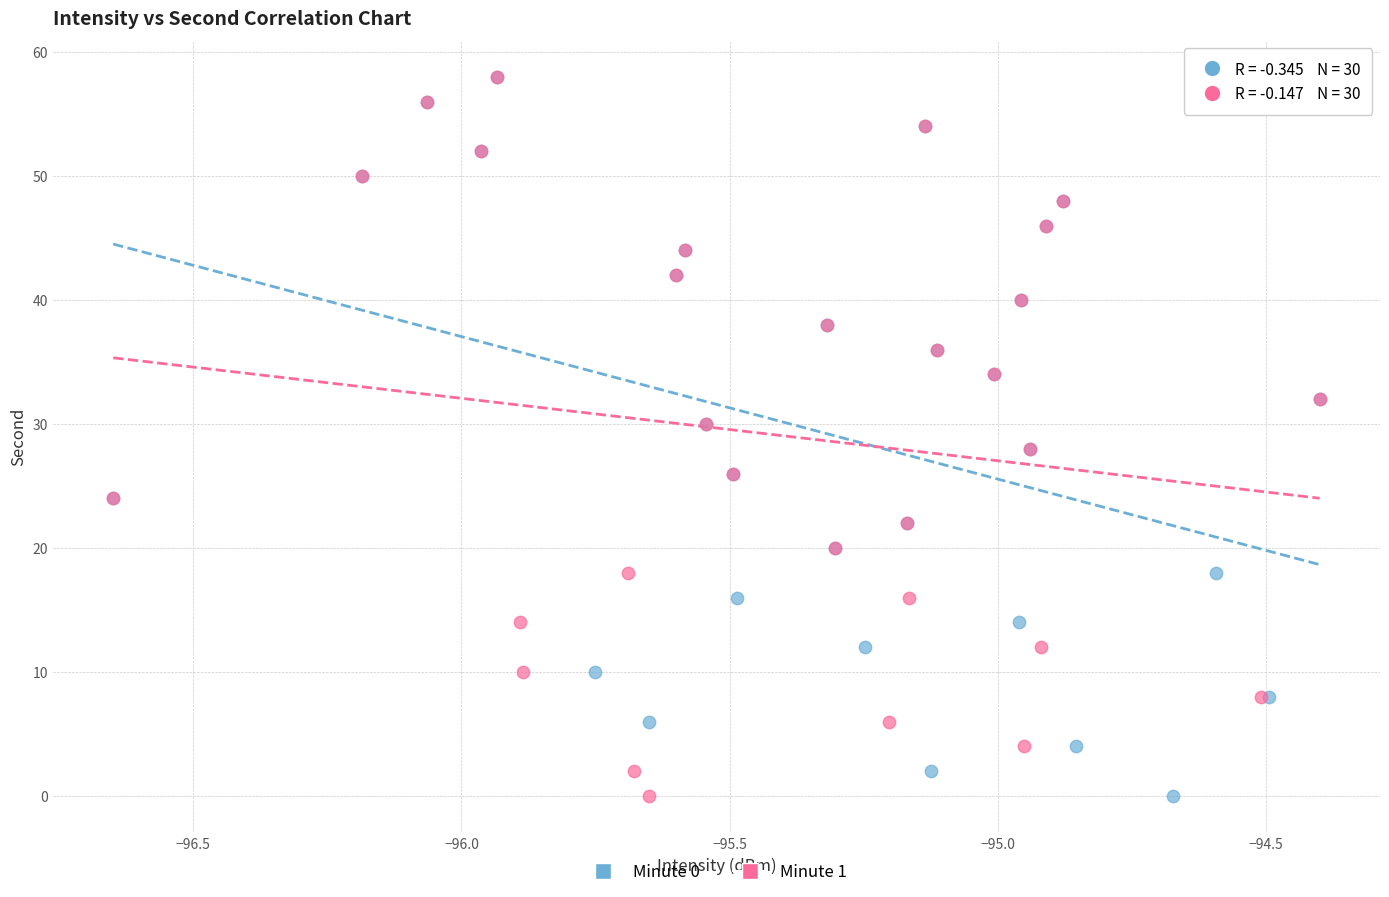

What are all the series names shown in the legend?

Minute 0, Minute 1